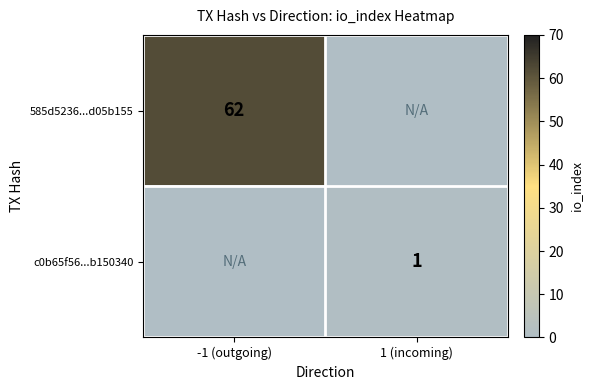

True or false: 585d5236...d05b155 has a value of 28.2 at -1 (outgoing).

False